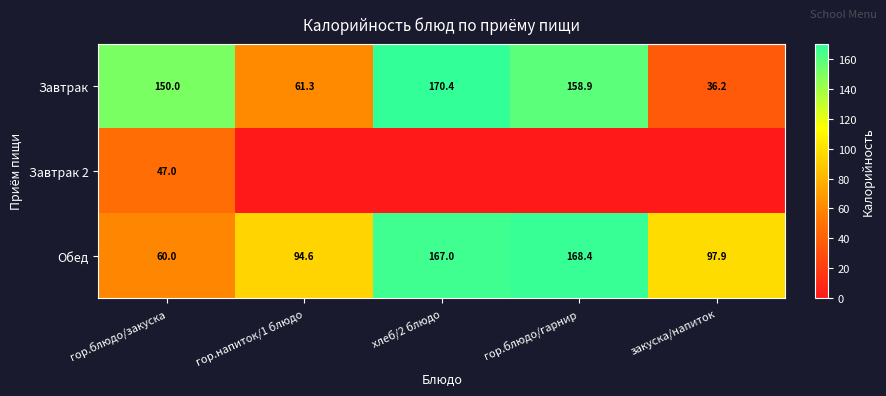

True or false: Обед has a value of 61.0 at закуска/напиток.

False